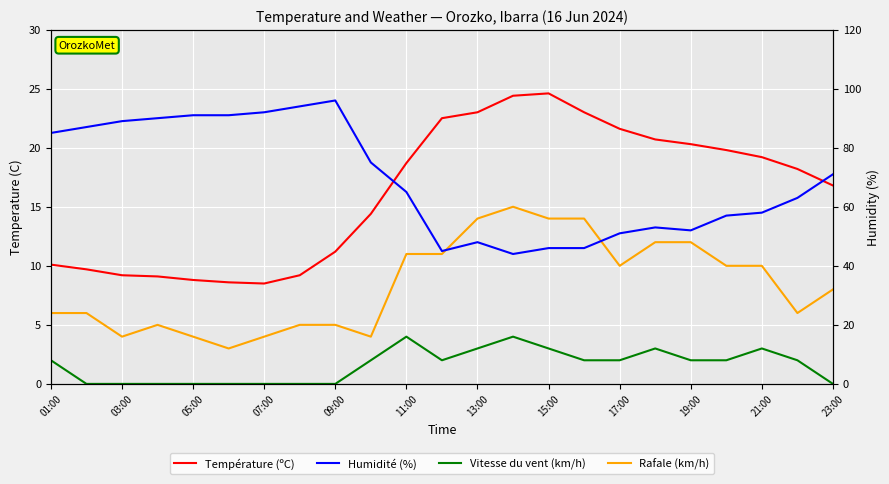

What position from the right is 13:00?

11